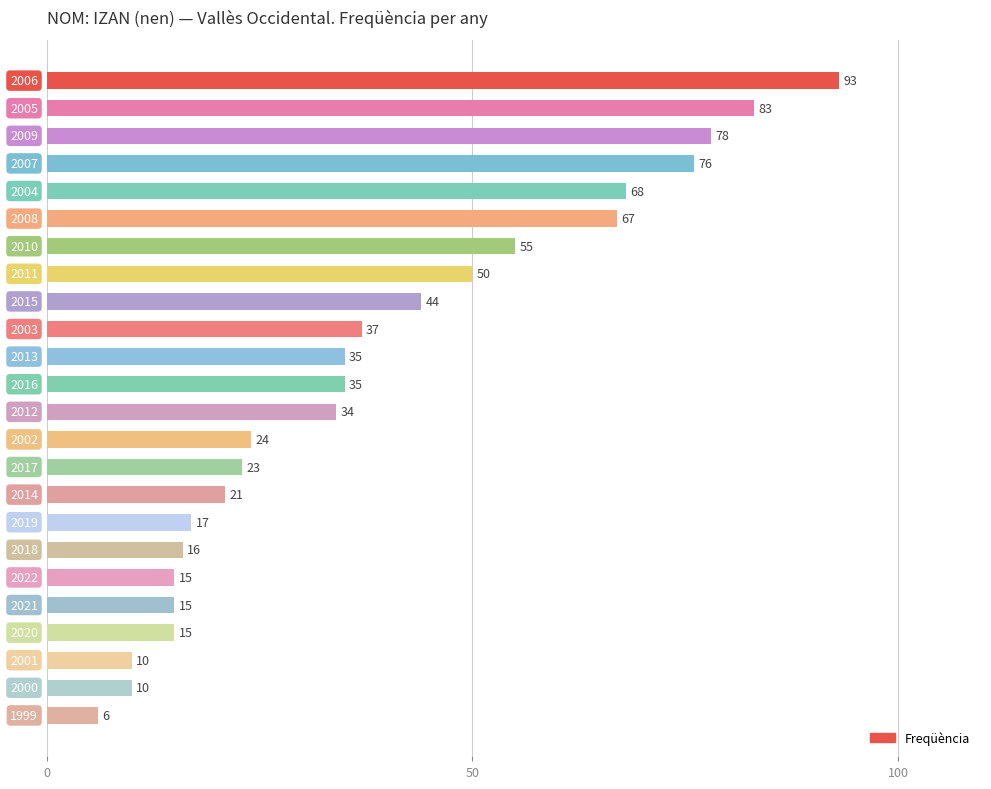

Are the bars grouped side by side (vs. stacked)?

No